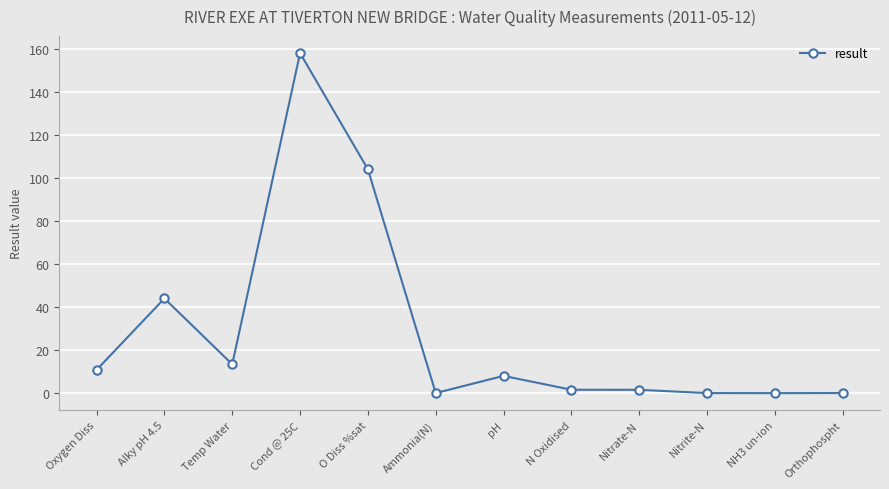

Where is the data nearest to the value 79?

O Diss %sat